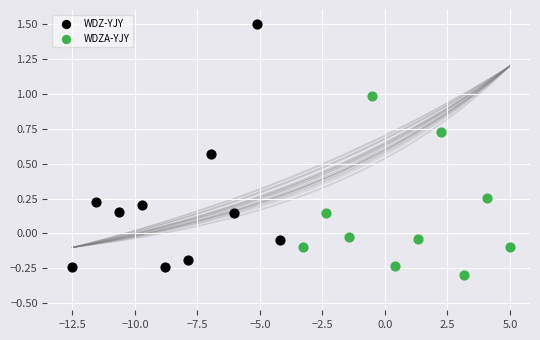

Which series contains the lowest Y value?

WDZA-YJY